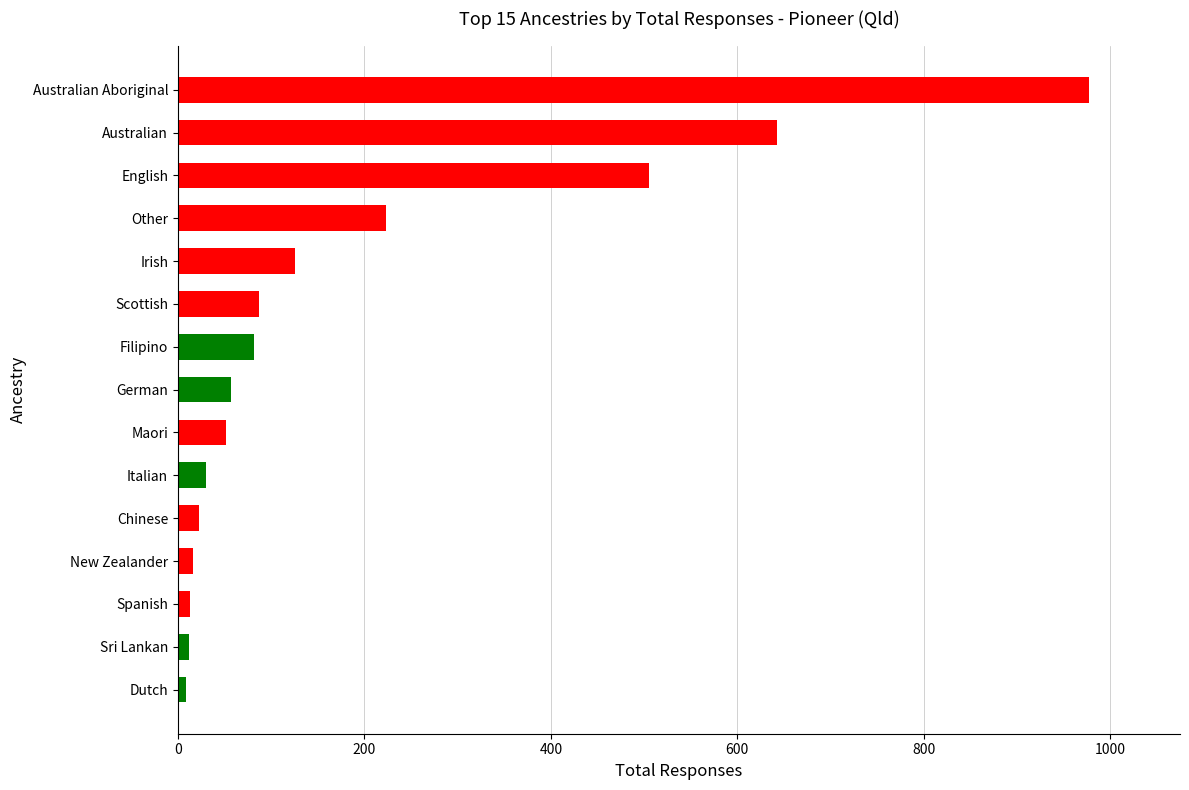

Which label corresponds to the largest value in the chart?

Australian Aboriginal